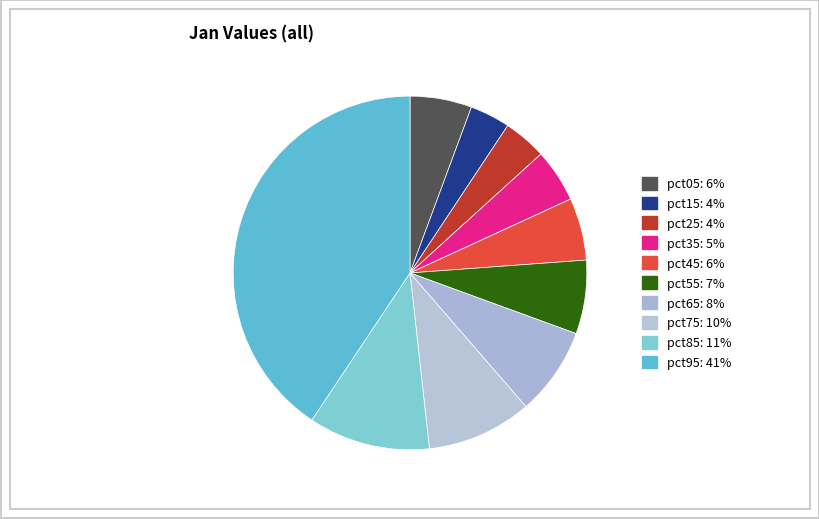

To the nearest percent, what is the average slice percentage?

10%